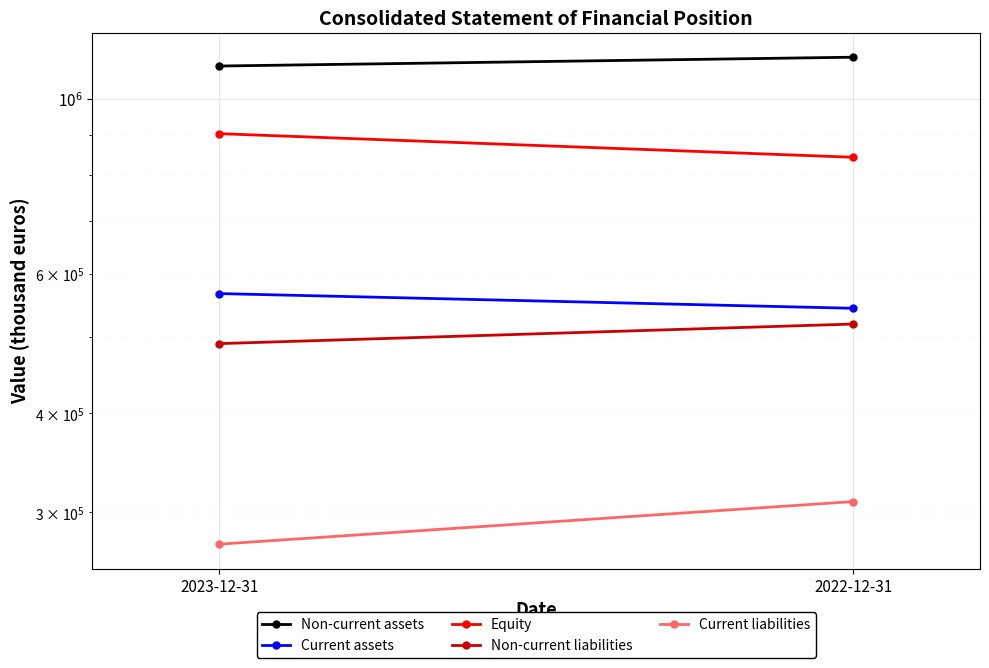

Which series has the largest total across all categories?

Non-current assets